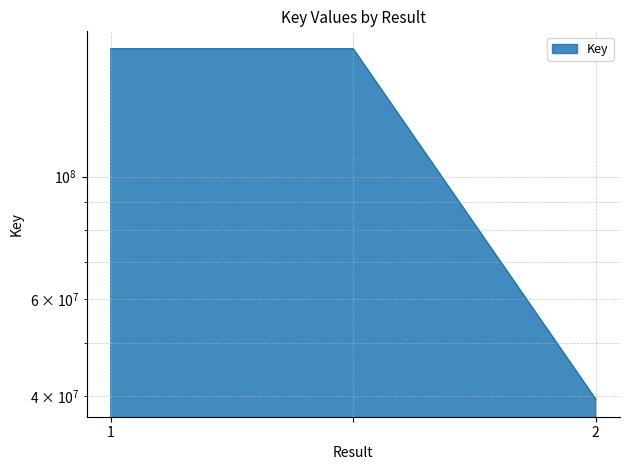

Which category has the highest value across all series?

1